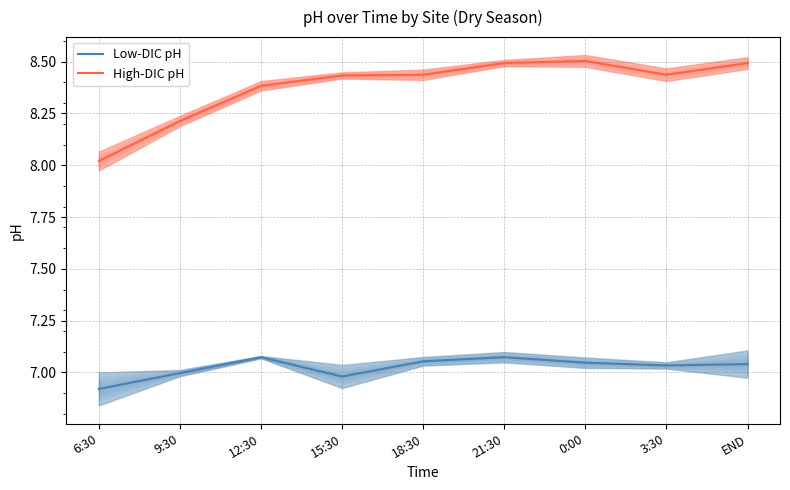

Read the High-DIC pH value at 0:00.

8.5